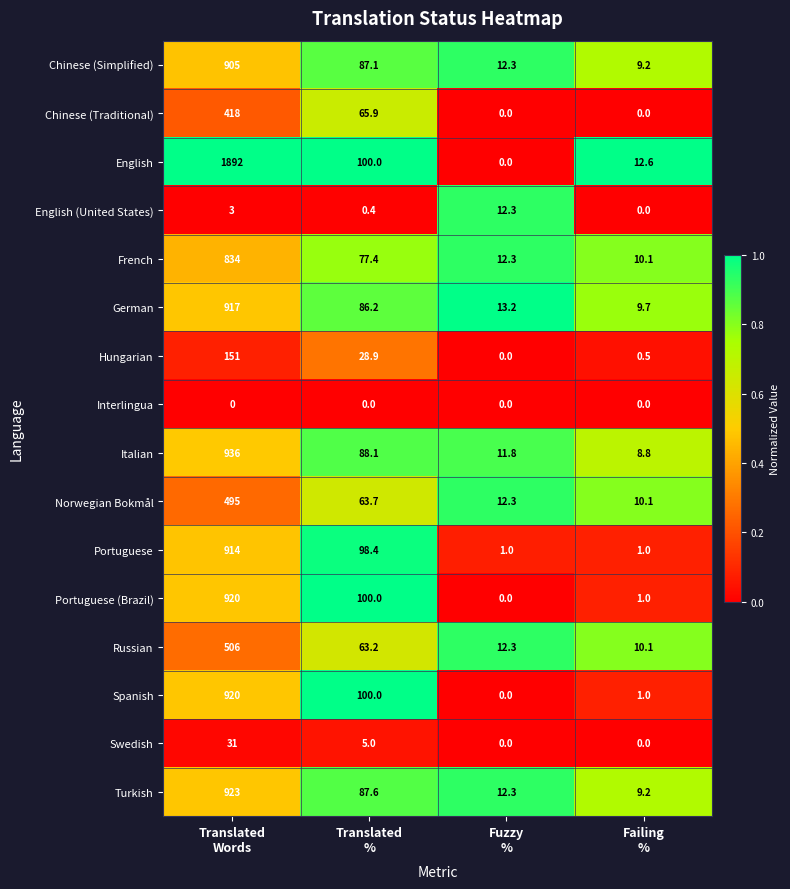

What is the highest value of the Swedish series?

31.0